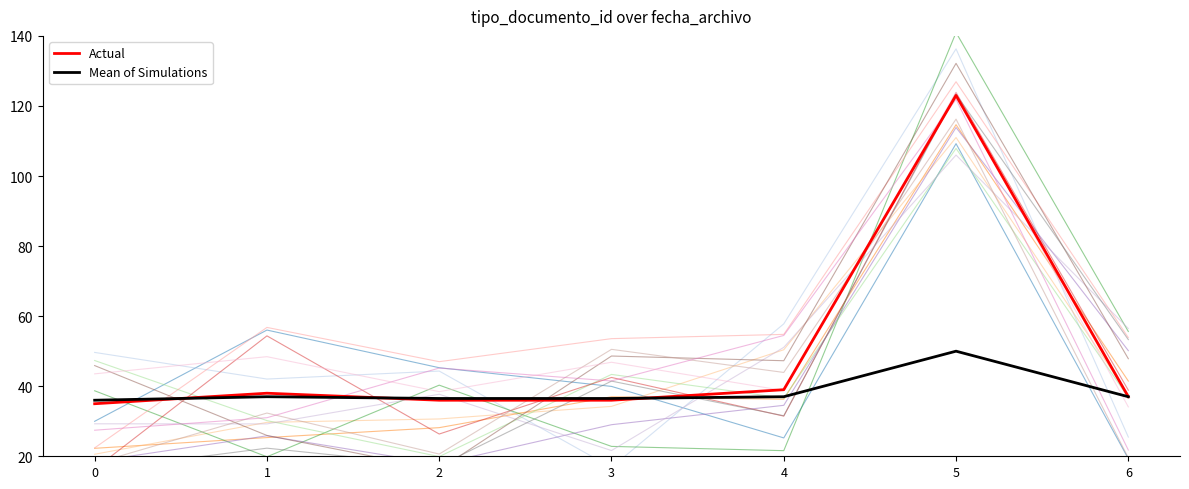

How many data points in Actual are above 37?

3